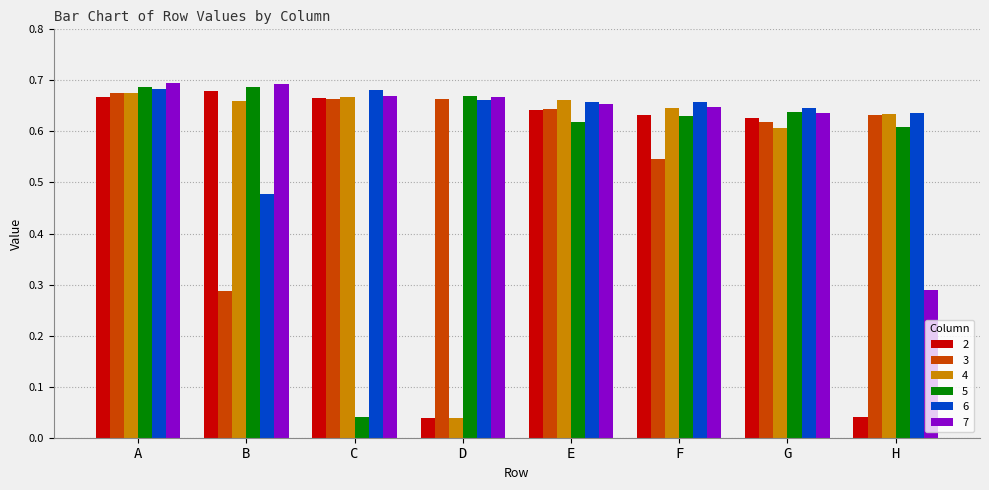

How many data points does each series have?

8